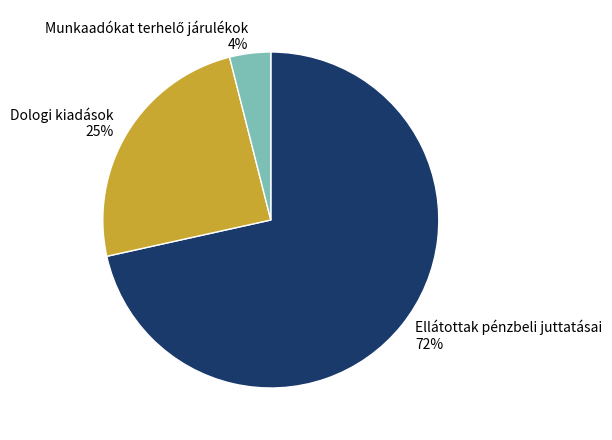

To the nearest percent, what is the average slice percentage?

33%